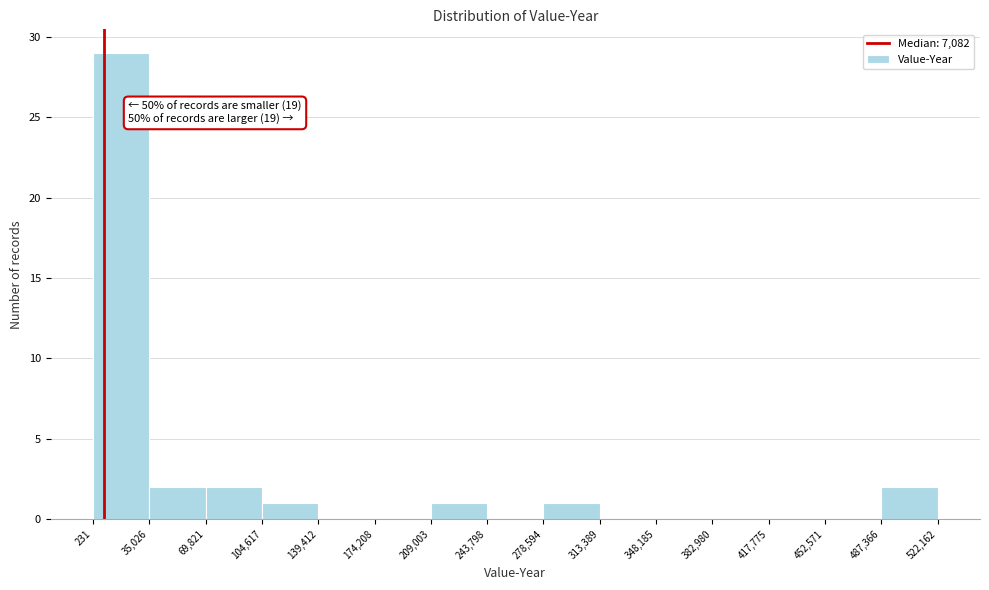

Which range on the x-axis has the tallest bar?

231 to 35,026